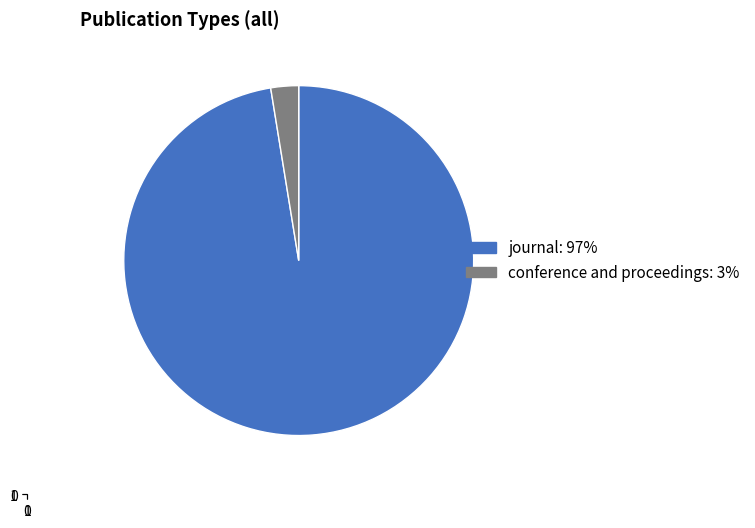

Which has a higher value, journal or conference and proceedings?

journal